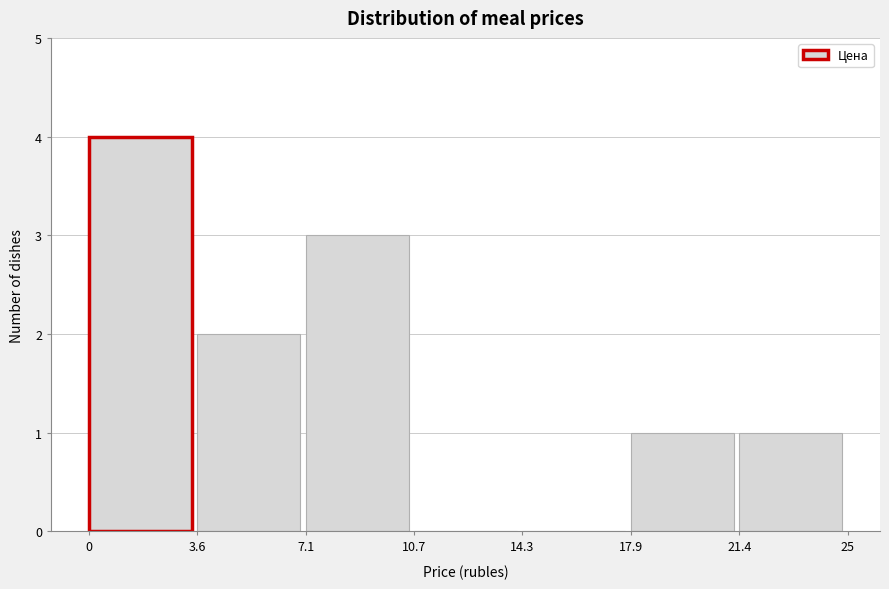

Reading left to right, list every bar in this chart as the range it spans on the x-axis followed by its height. The values are not printed on the chart, so give them approximately, as read against the axis.

0 to 3.6: 4
3.6 to 7.1: 2
7.1 to 10.7: 3
10.7 to 14.3: 0
14.3 to 17.9: 0
17.9 to 21.4: 1
21.4 to 25: 1